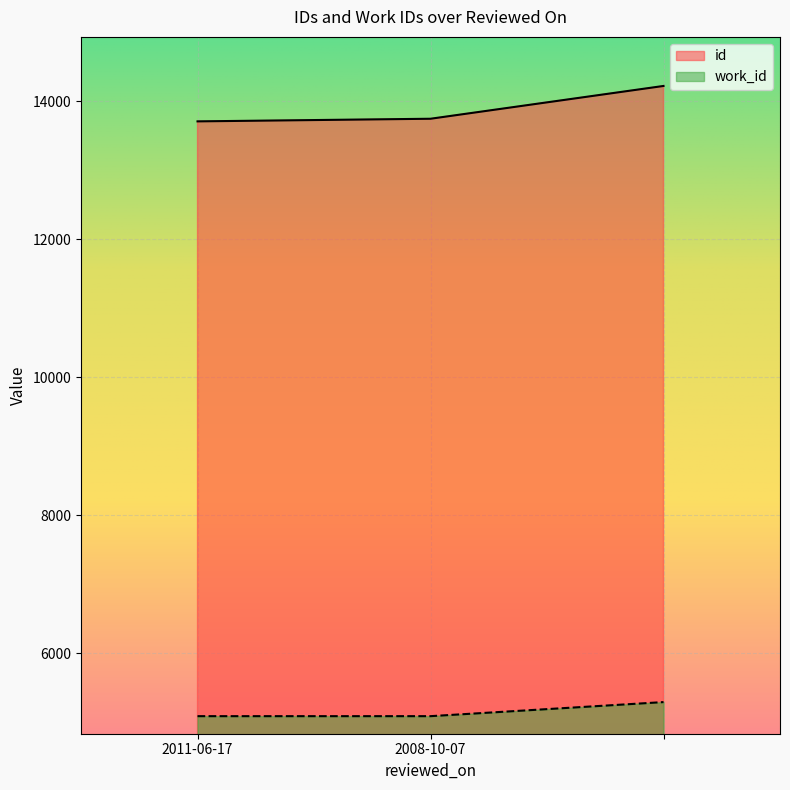

Which series has the largest total across all categories?

id